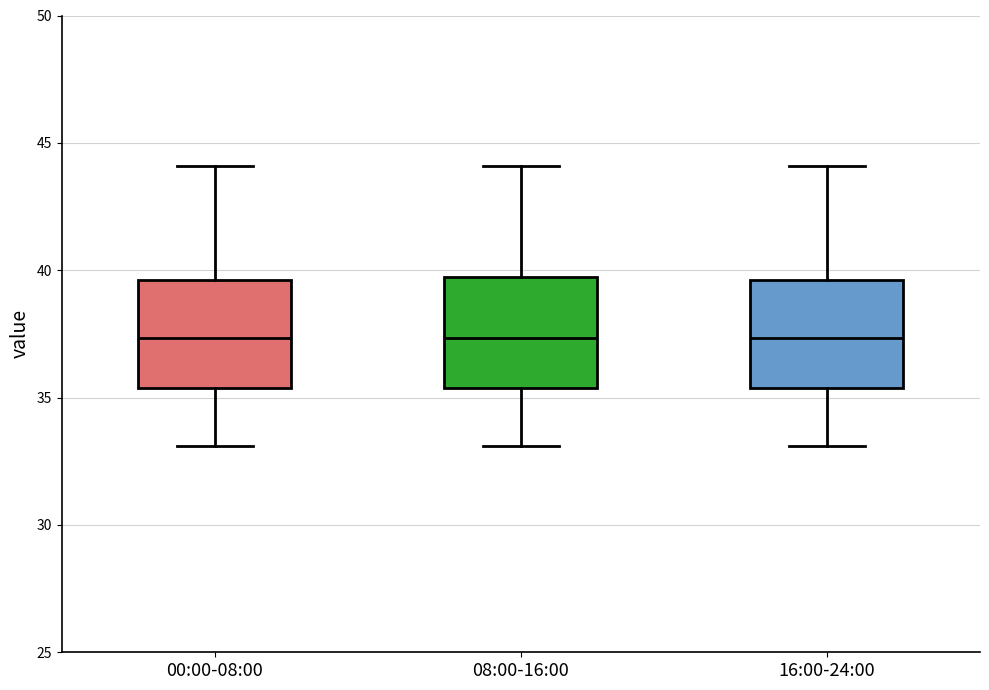

Reading left to right, read every box against the y-axis: the position of its median line, the range the box covers, and the ends of its whiskers. The values are not printed on the chart, so give them approximately, as read against the axis.

00:00-08:00: median 37.5, box 35.5 to 39.5, whiskers 33.0 to 44.0
08:00-16:00: median 37.5, box 35.5 to 39.5, whiskers 33.0 to 44.0
16:00-24:00: median 37.5, box 35.5 to 39.5, whiskers 33.0 to 44.0